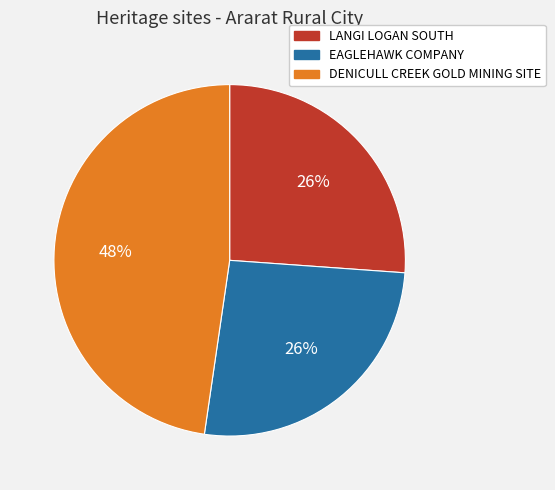

Count the number of slices in the pie.

3